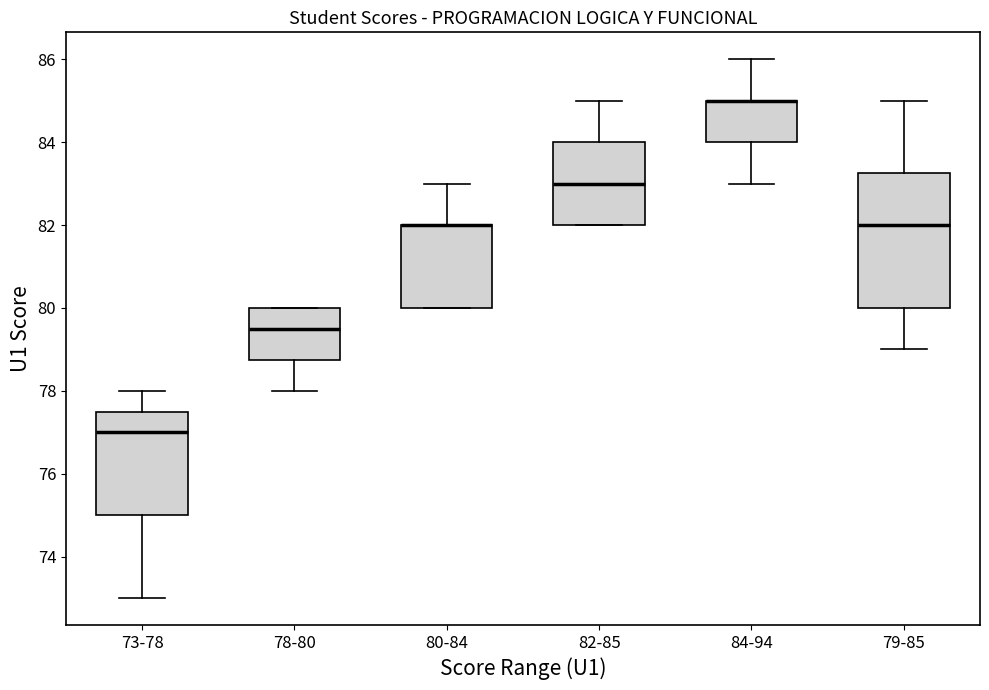

Where does the upper whisker of the box for 80-84 end on the y-axis? The values are not printed on the chart, so give them approximately, as read against the axis.

83.0